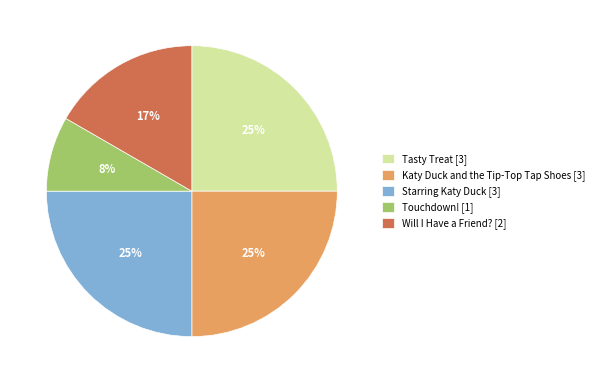

True or false: Starring Katy Duck [3] accounts for 36% of the total.

False